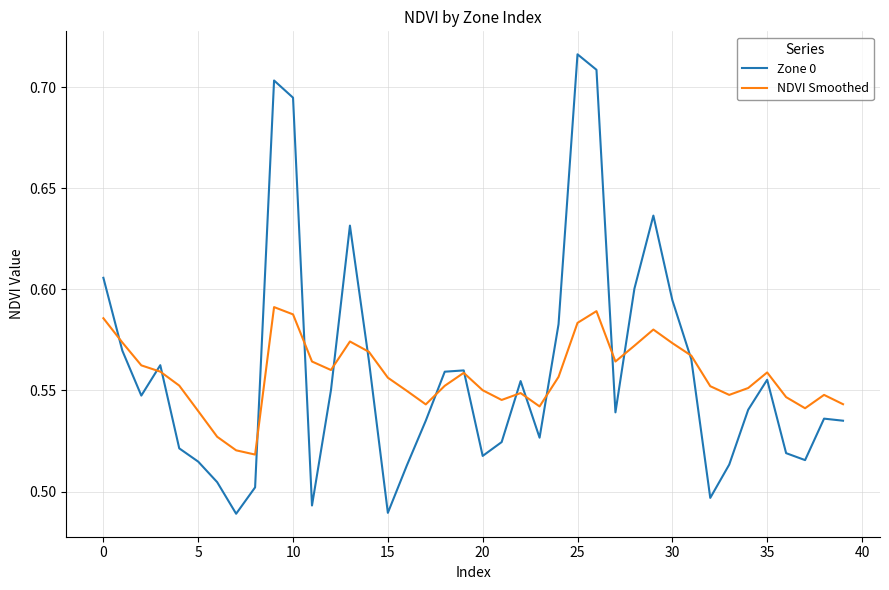

What is the difference between the maximum and minimum values in the NDVI Smoothed series?

0.1